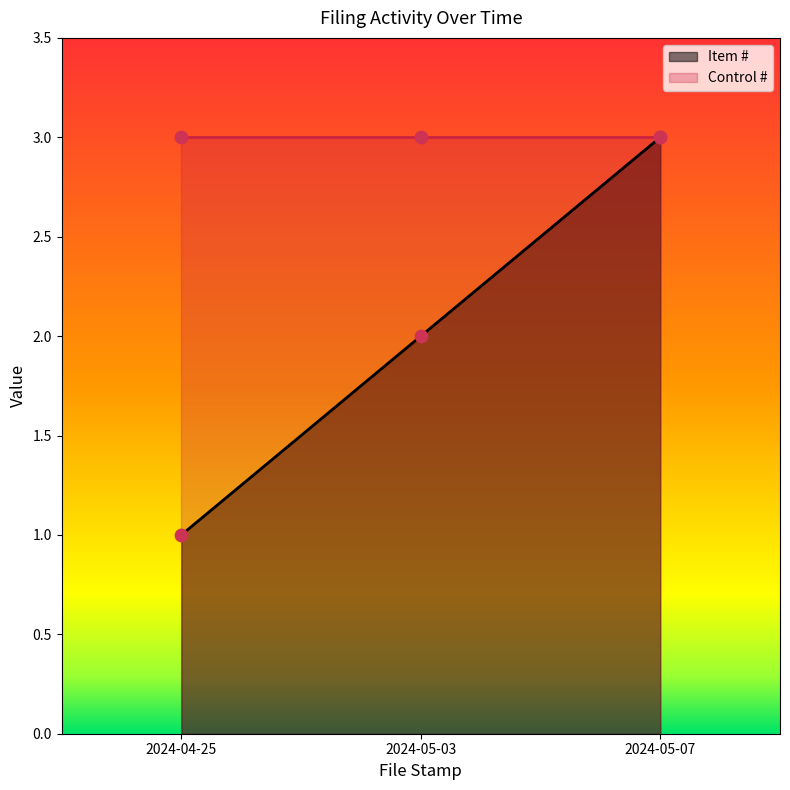

What is the ratio of the value at 2024-05-03 to the value at 2024-04-25?

2.0